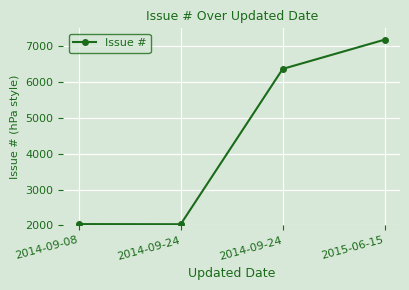

Which label corresponds to the smallest value in the chart?

2014-09-24